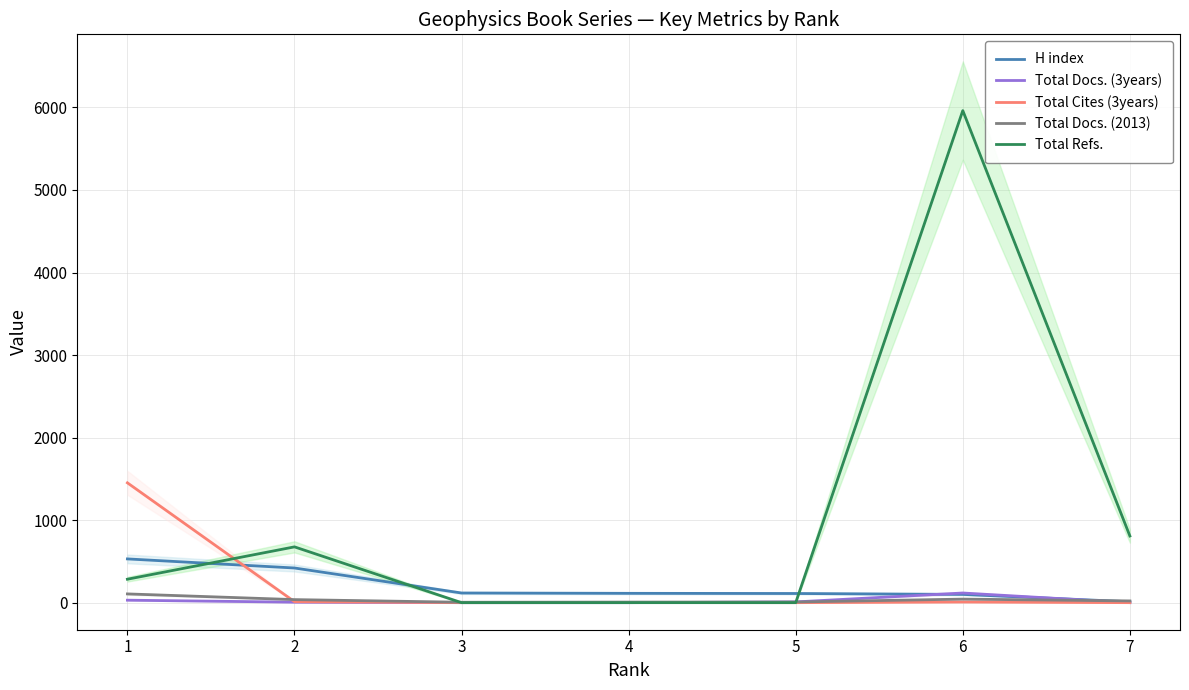

Rank the series by their maximum value, from highest to lowest.

Total Refs., Total Cites (3years), H index, Total Docs. (3years), Total Docs. (2013)